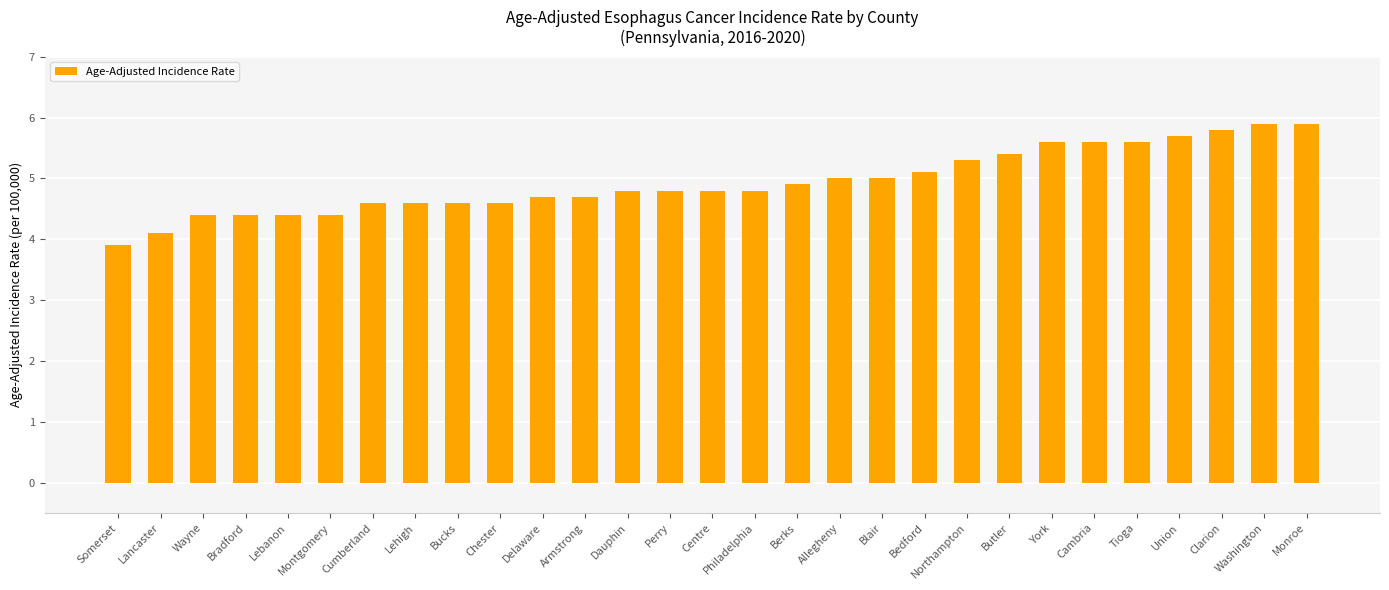

Reading left to right, list all the values displayed in this chart.

Somerset=3.9	Lancaster=4.1	Wayne=4.4	Bradford=4.4	Lebanon=4.4	Montgomery=4.4	Cumberland=4.6	Lehigh=4.6	Bucks=4.6	Chester=4.6	Delaware=4.7	Armstrong=4.7	Dauphin=4.8	Perry=4.8	Centre=4.8	Philadelphia=4.8	Berks=4.9	Allegheny=5.0	Blair=5.0	Bedford=5.1	Northampton=5.3	Butler=5.4	York=5.6	Cambria=5.6	Tioga=5.6	Union=5.7	Clarion=5.8	Washington=5.9	Monroe=5.9